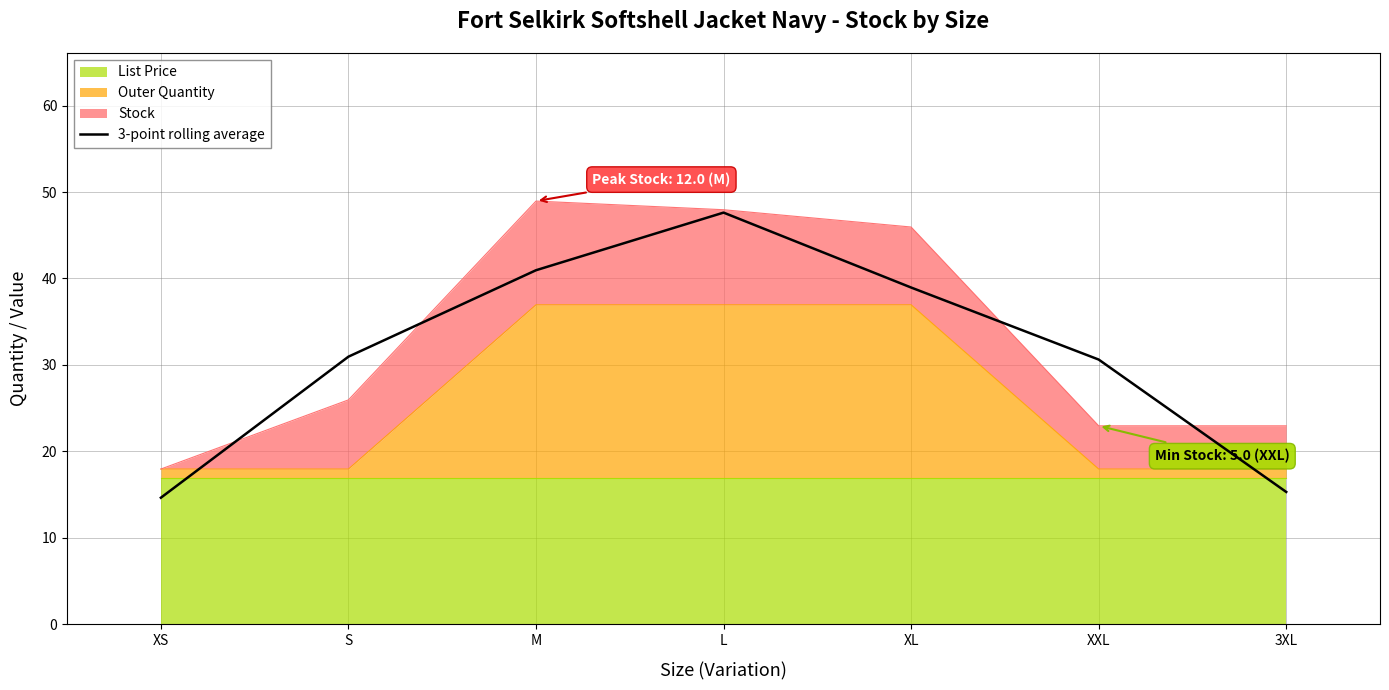

True or false: there are more than 2 points higher than both neighbors.

False